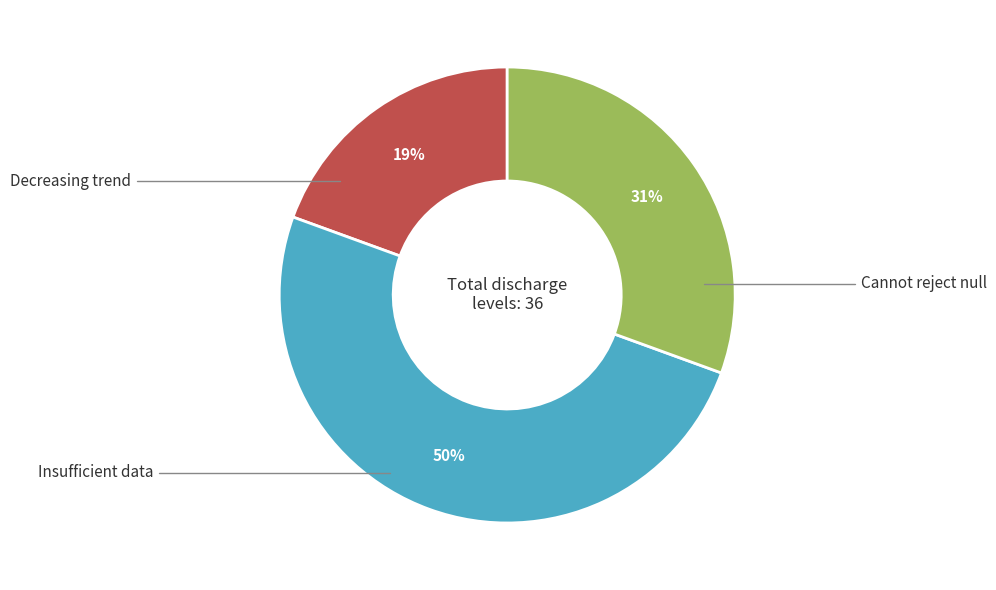

To the nearest percent, what is the difference between the largest and smallest slice percentages?

31%